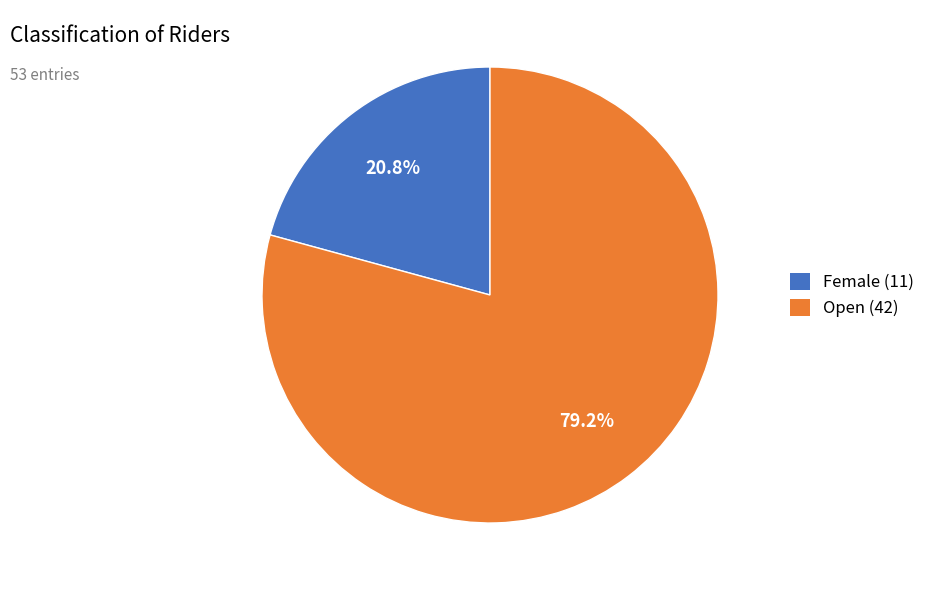

How many segments does this pie chart have?

2